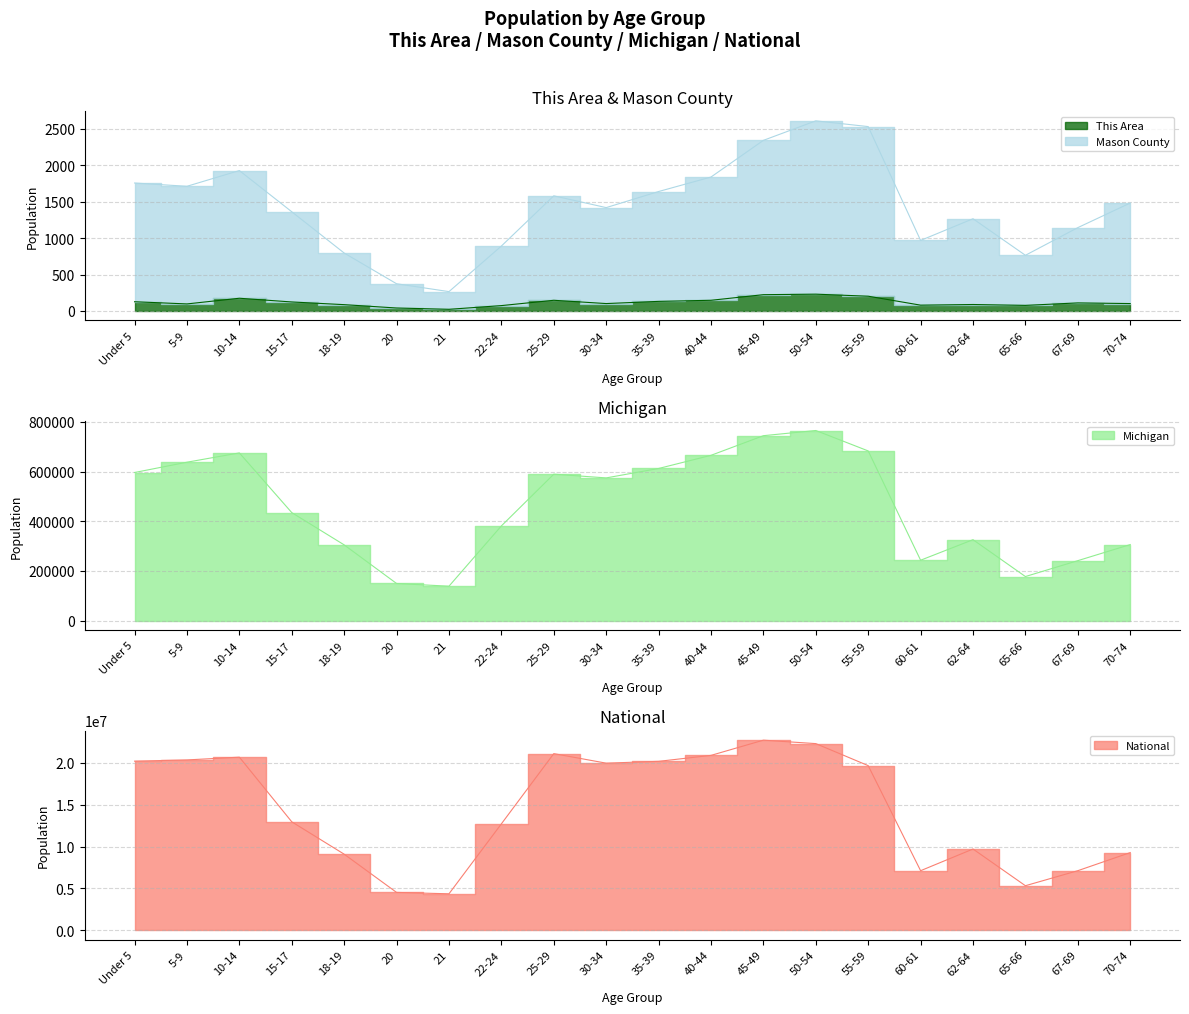

What is the total value across all series at 18-19?

9391787